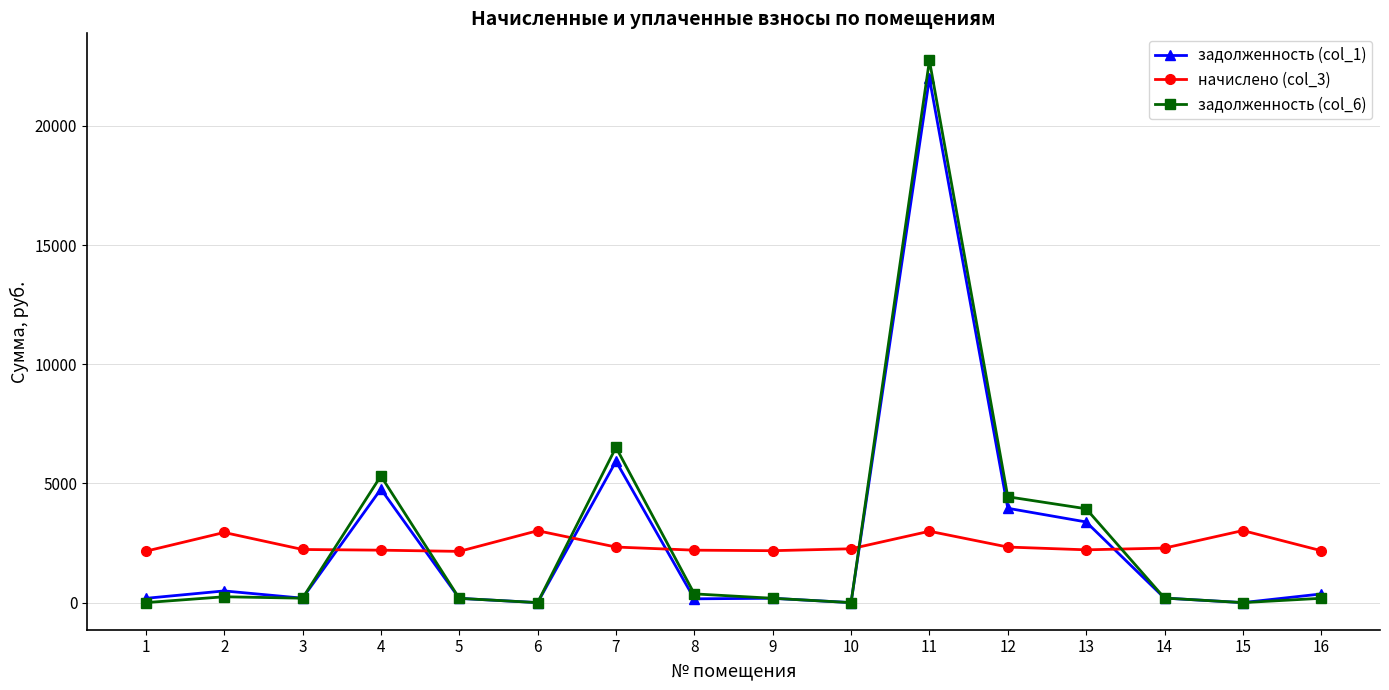

What is the total value across all series at 1?

2335.7